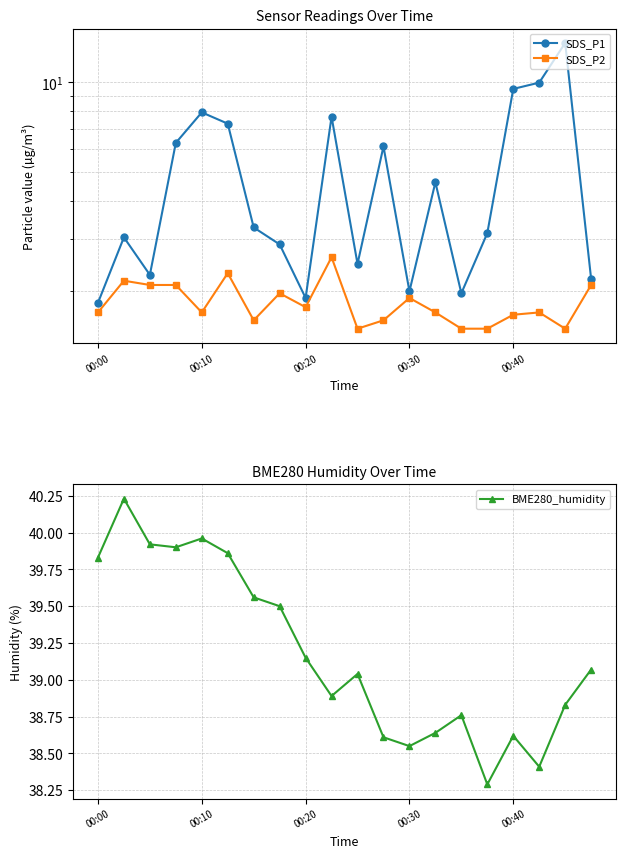

The BME280_humidity series shows 55.4 at 11. True or false?

False